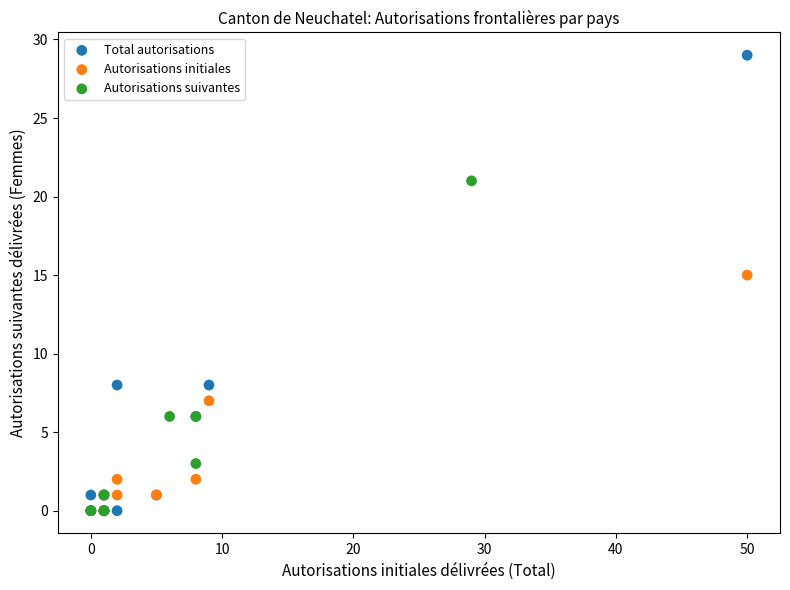

Which series has the largest Y range (max minus min)?

Total autorisations